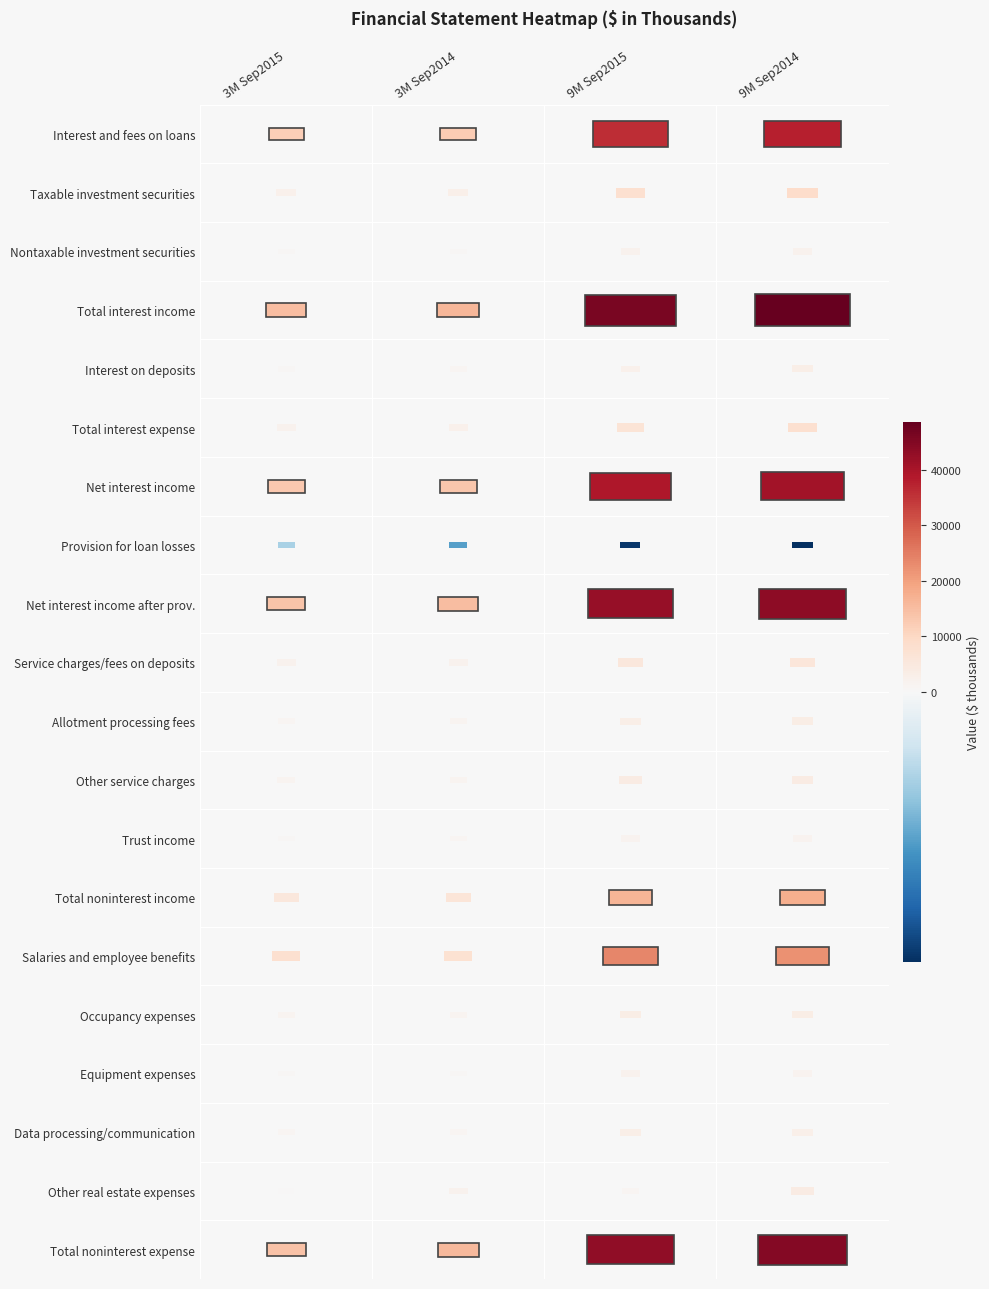

What is the total value across all series at 3?

302380